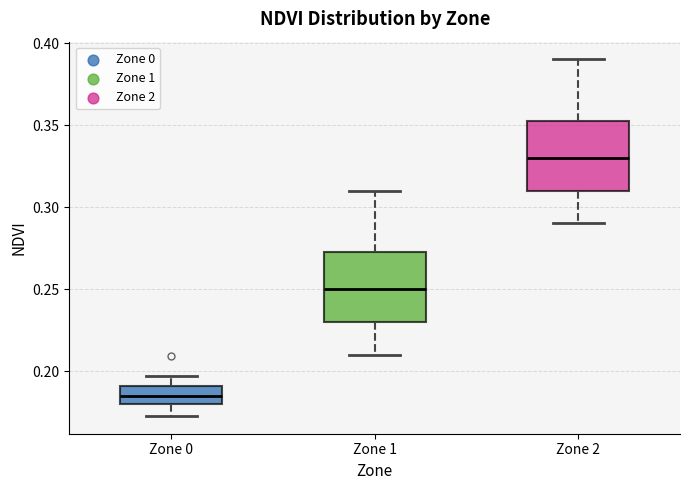

Where is the lower edge of the box for Zone 1 on the y-axis? The values are not printed on the chart, so give them approximately, as read against the axis.

0.230